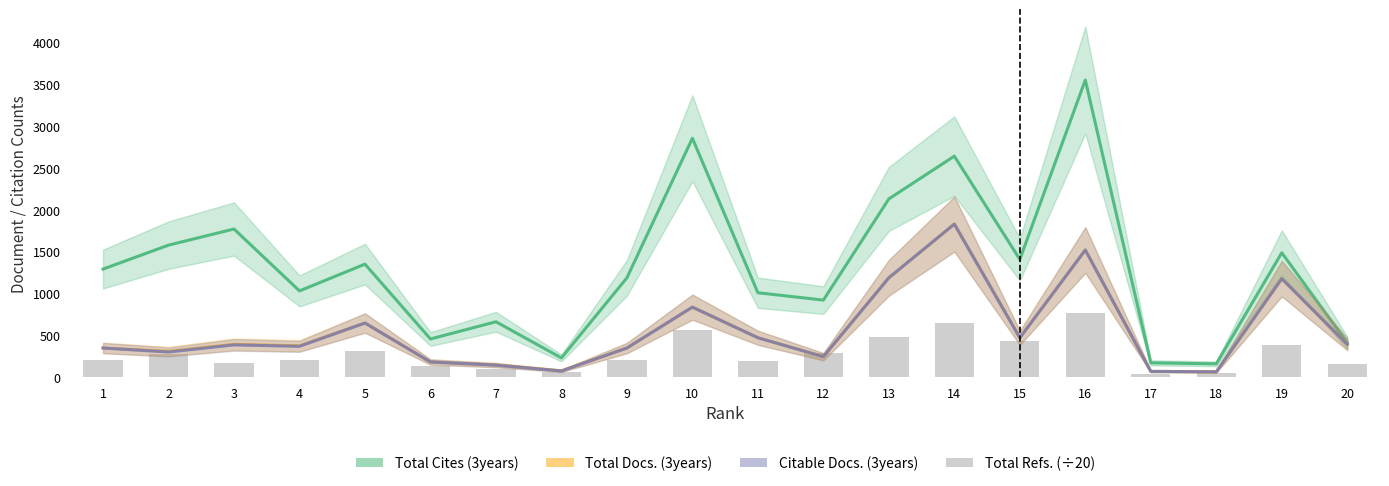

Where does the Total Refs. (÷20) series first go above 208?

2